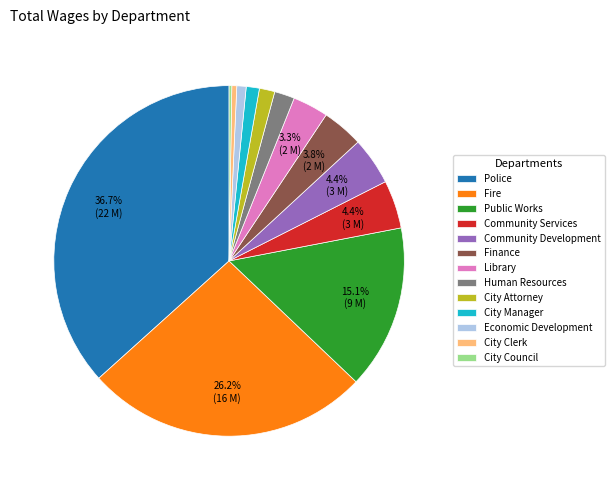

True or false: Human Resources accounts for 2% of the total.

True